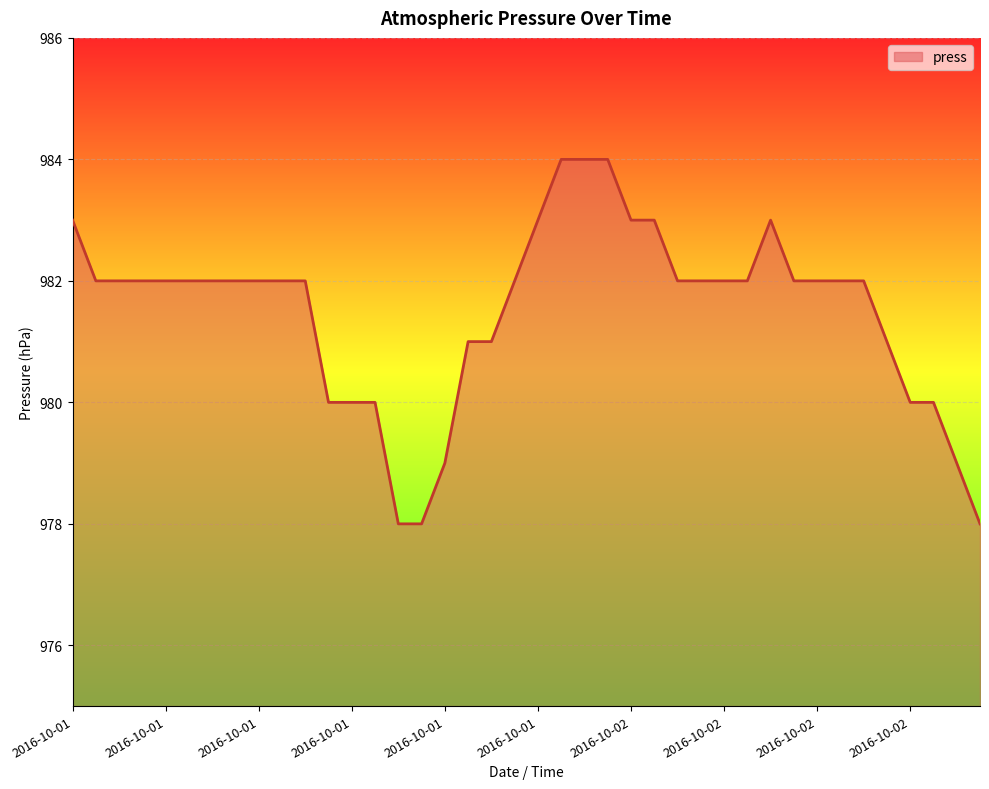

What is the difference between the maximum and minimum values?

6